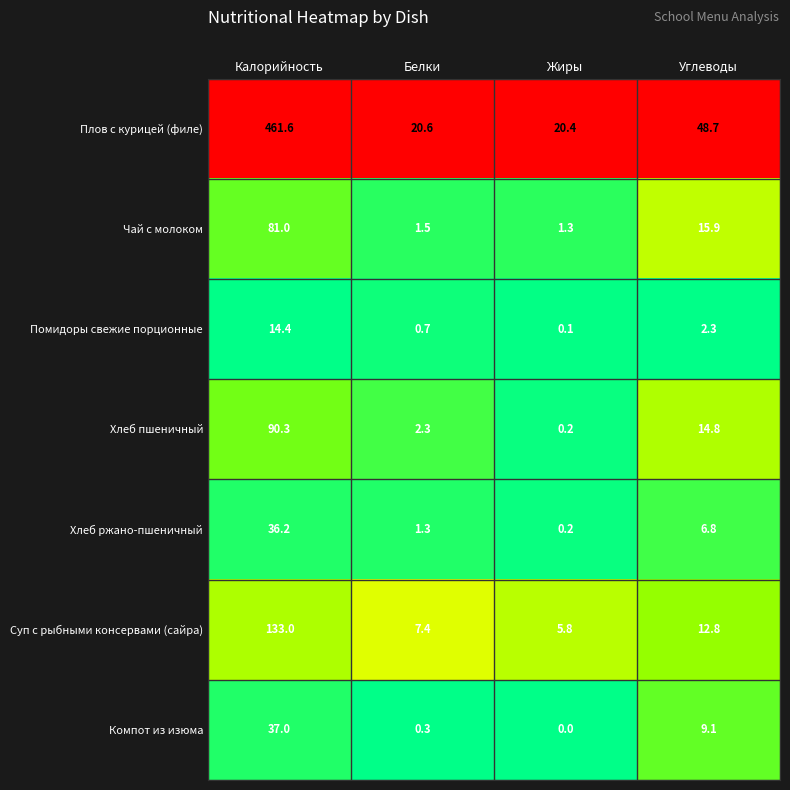

What is the sum of the Чай с молоком values at Жиры and Калорийность?

82.3